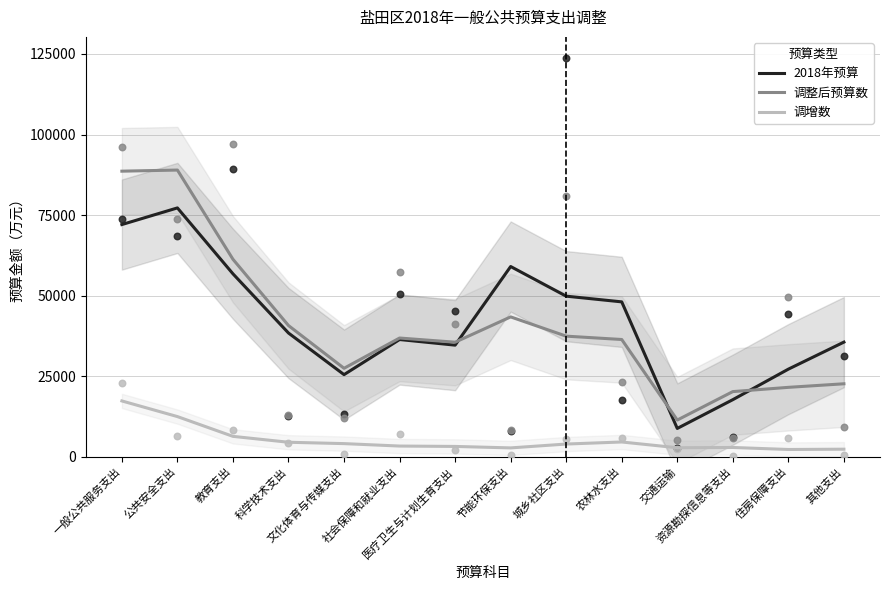

What are all the series names shown in the legend?

2018年预算, 调整后预算数, 调增数